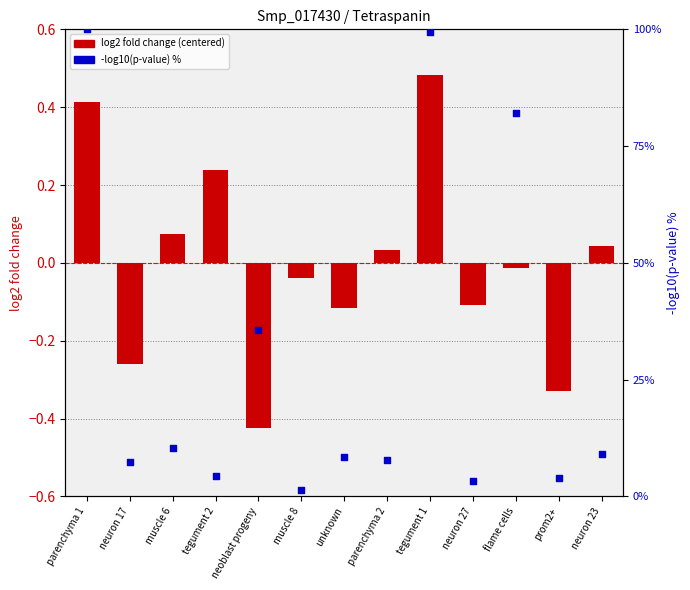

Which series has the widest spread of Y values?

-log10(p-value) %